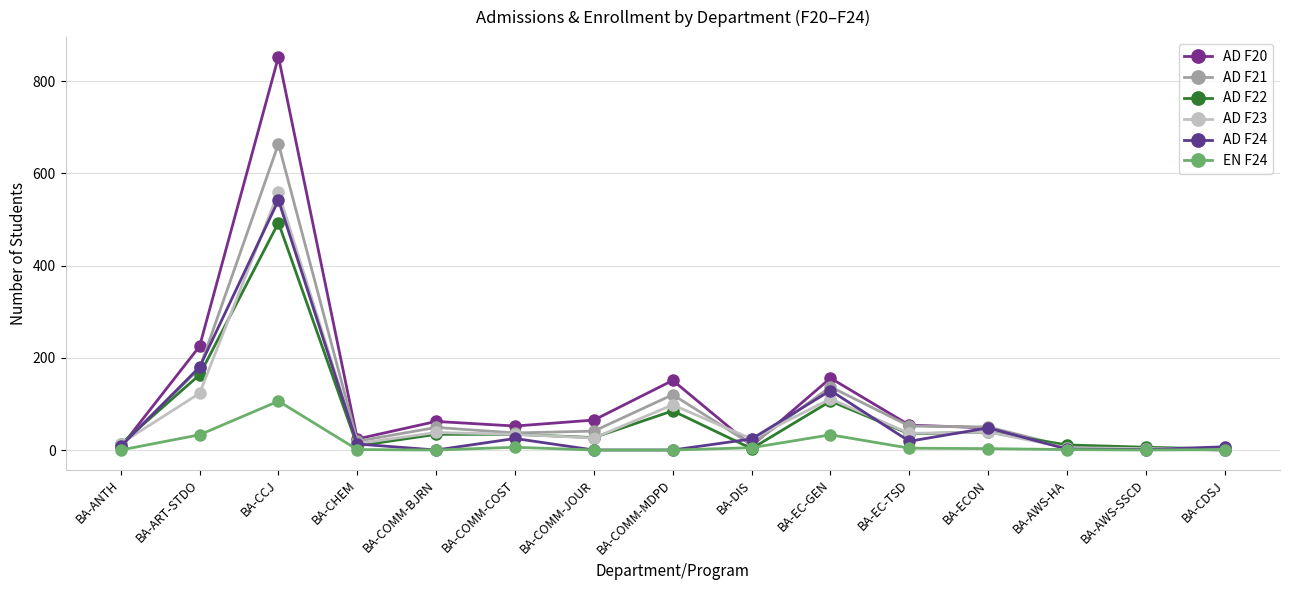

Which series ends up on top after the final intersection of AD F20 and AD F23?

AD F23